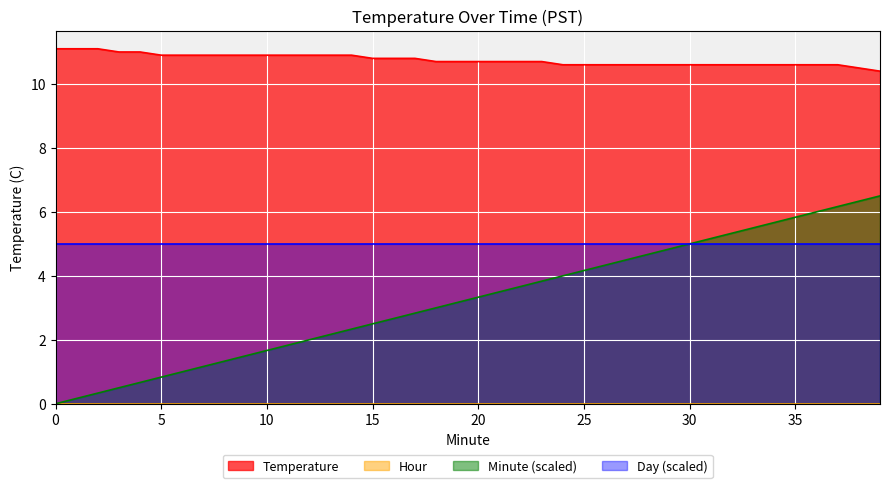

True or false: Minute and Temperature intersect in this chart.

False